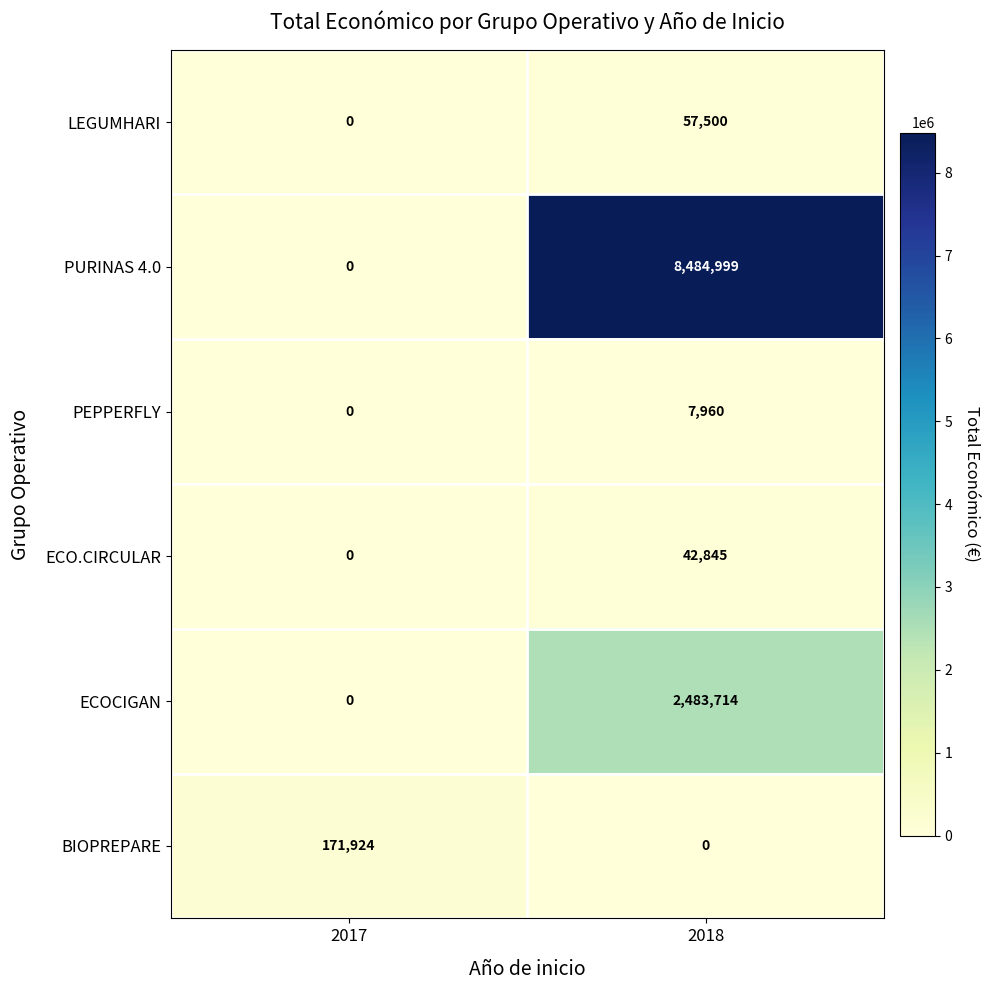

What is the difference between the highest and lowest values at 2017?

171924